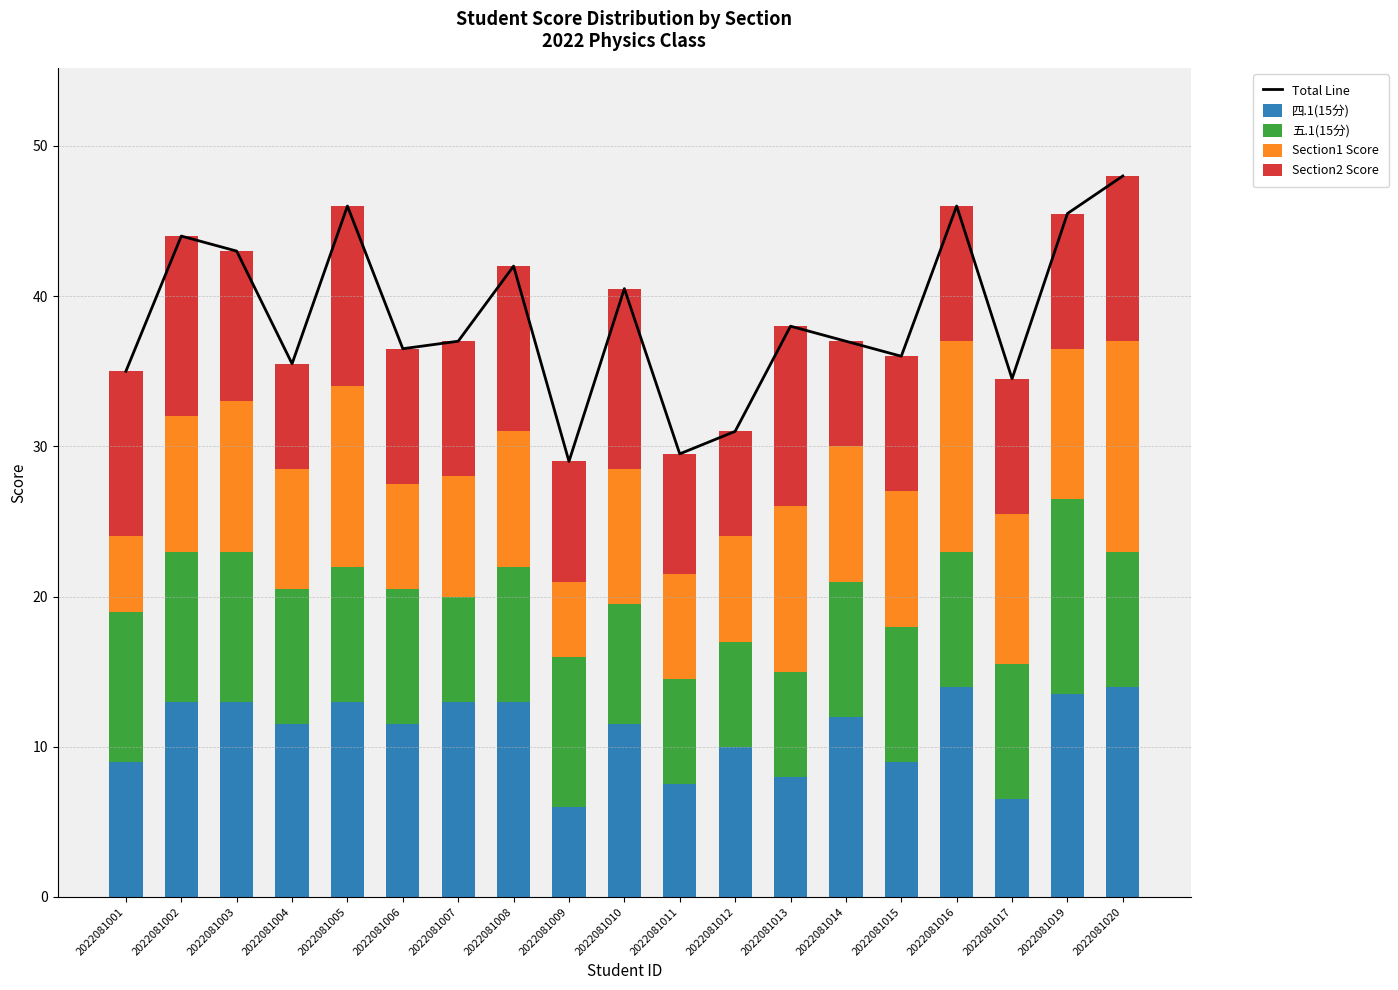

At which category is the sum across all series the highest?

2022081020